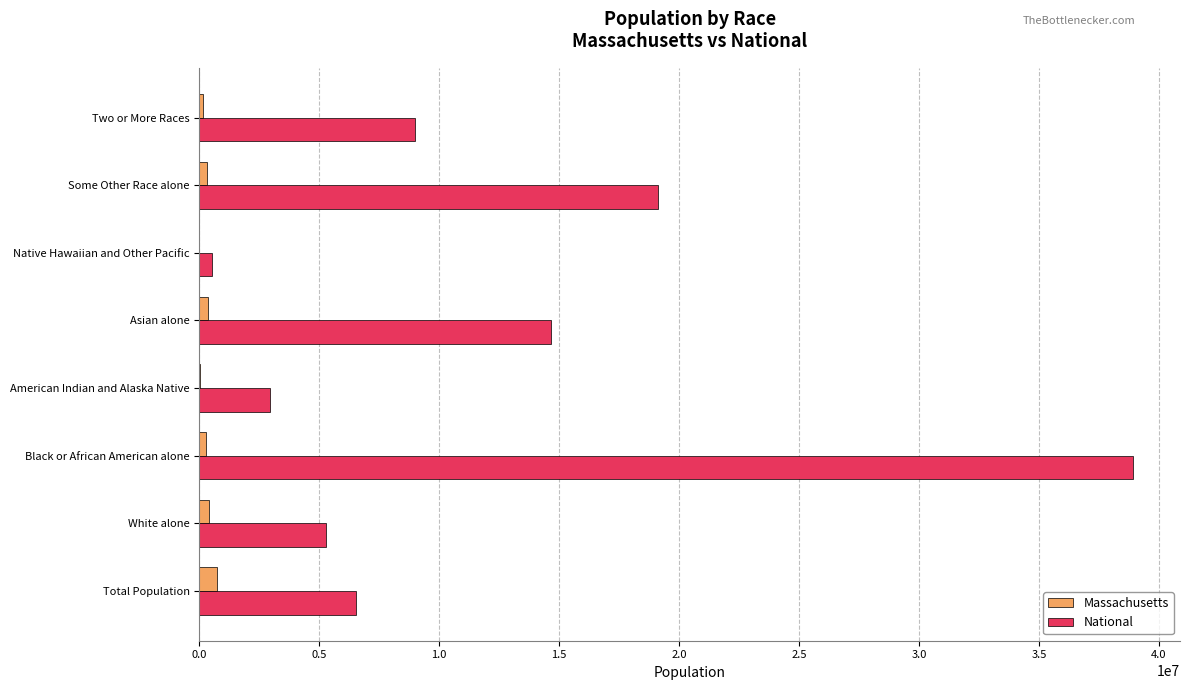

The National series shows 2932248 at American Indian and Alaska Native. True or false?

True